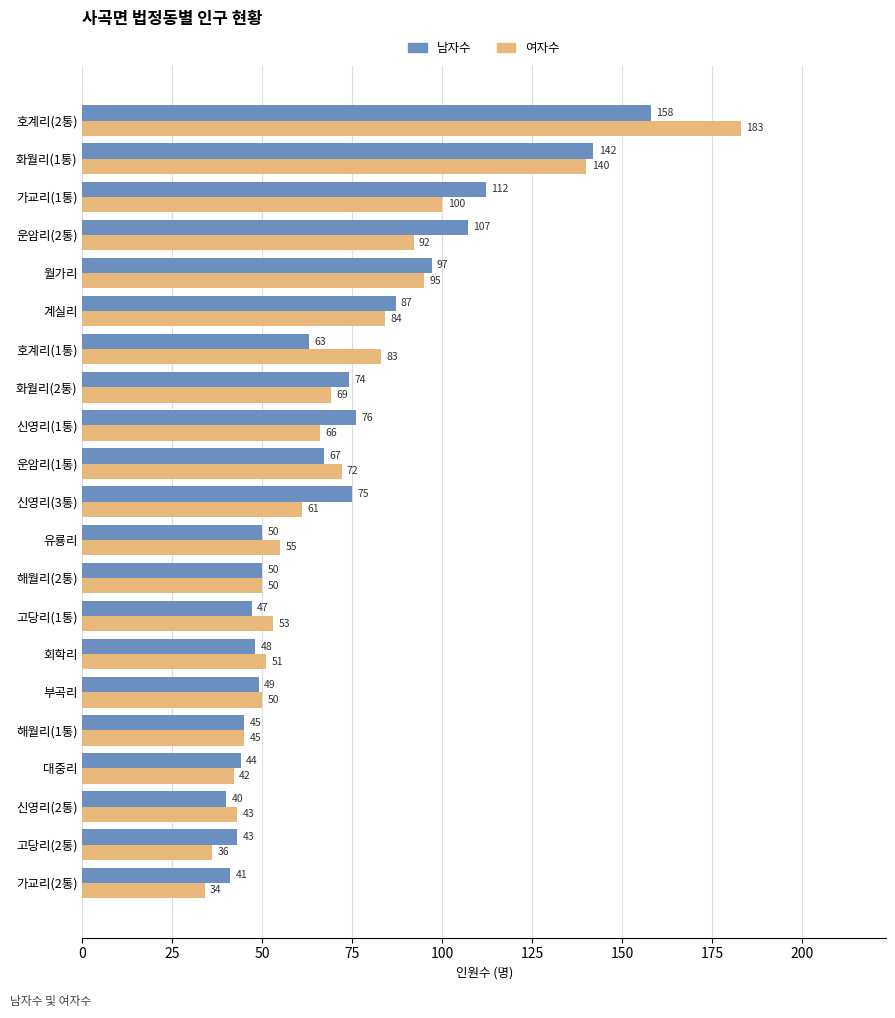

Which series has the widest spread of values?

여자수